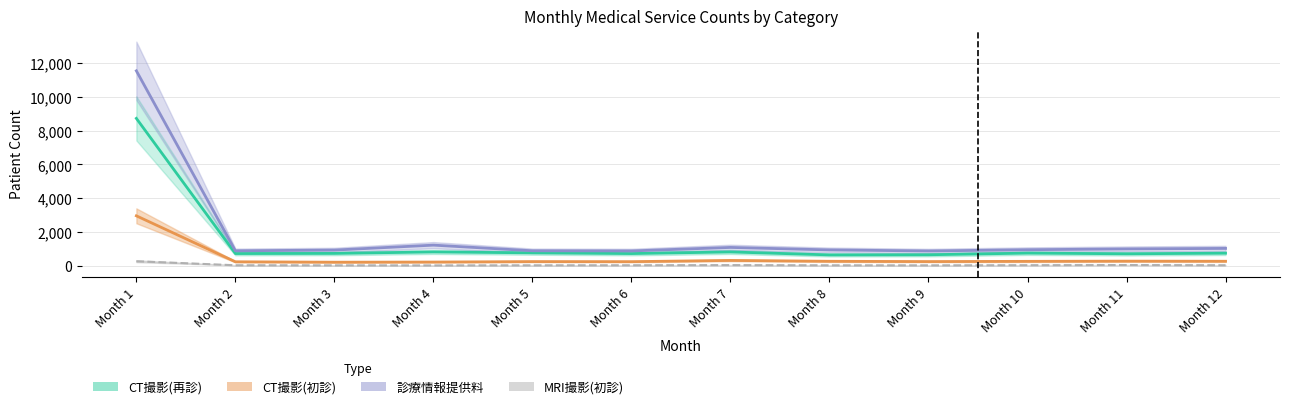

What is the value of the CT撮影(再診) point at the 10th from the left?

741